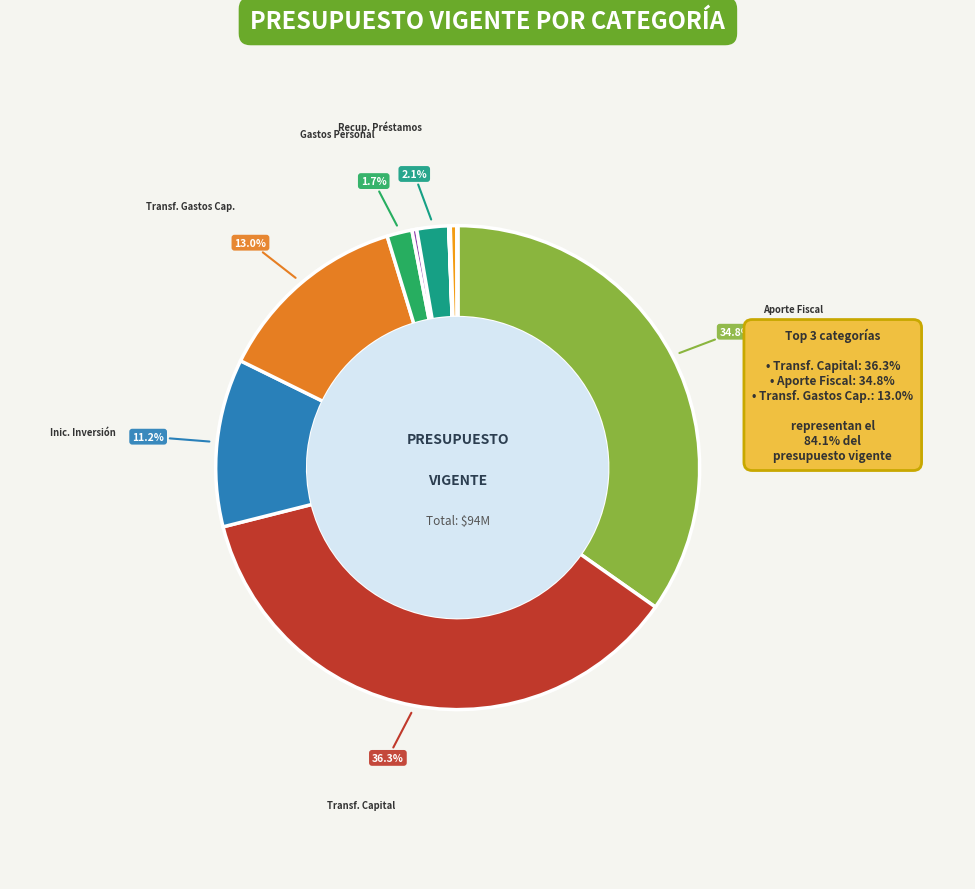

Does any single category account for the majority?

No